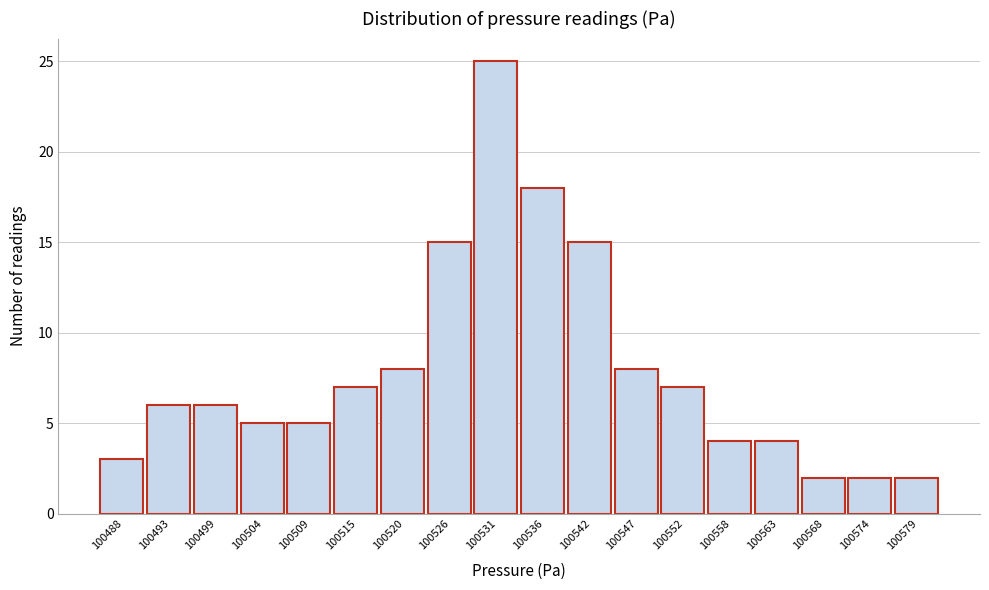

Reading left to right, extract all data points from this chart.

100488=3	100493=6	100499=6	100504=5	100509=5	100515=7	100520=8	100526=15	100531=25	100536=18	100542=15	100547=8	100552=7	100558=4	100563=4	100568=2	100574=2	100579=2